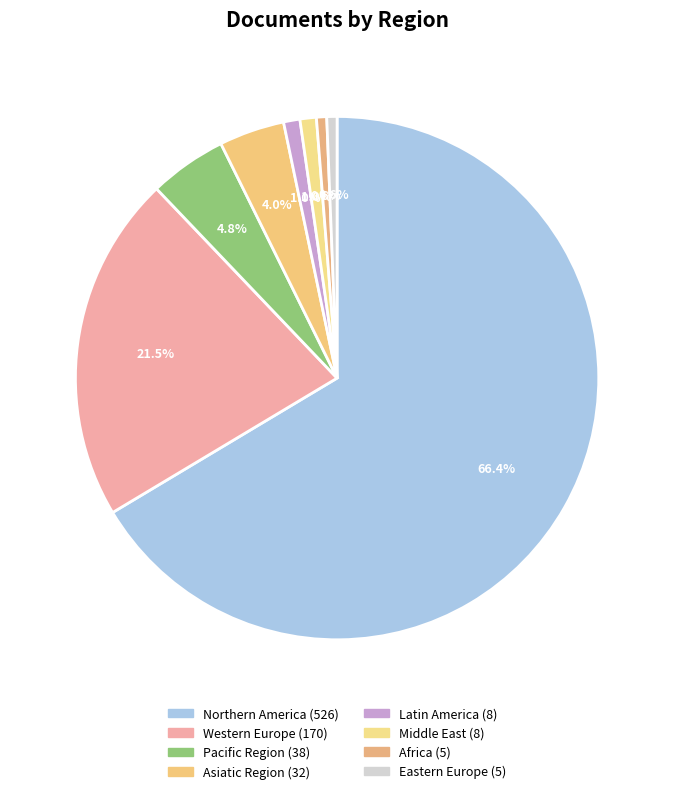

What percentage is the Africa slice, to the nearest percent?

1%